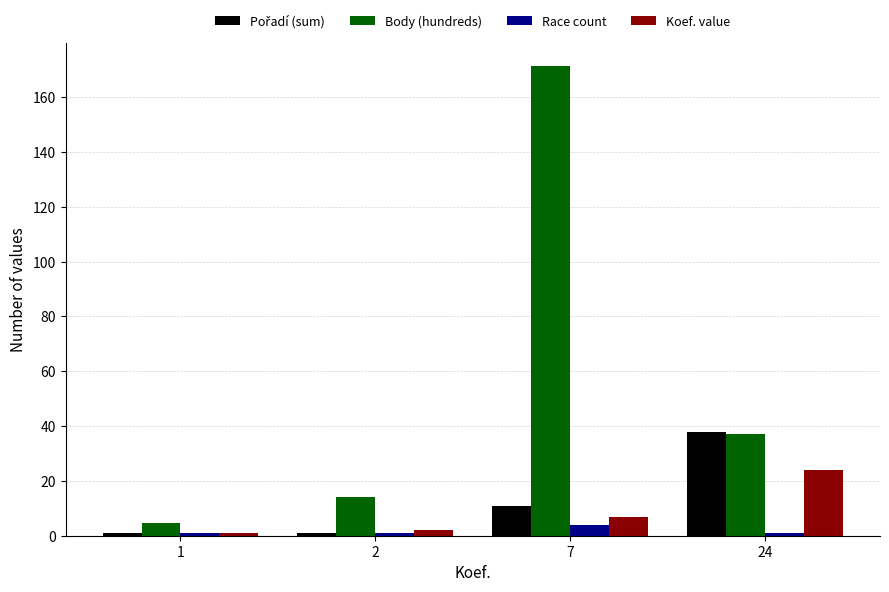

Is it true that Race count equals 1.0 at 24?

True